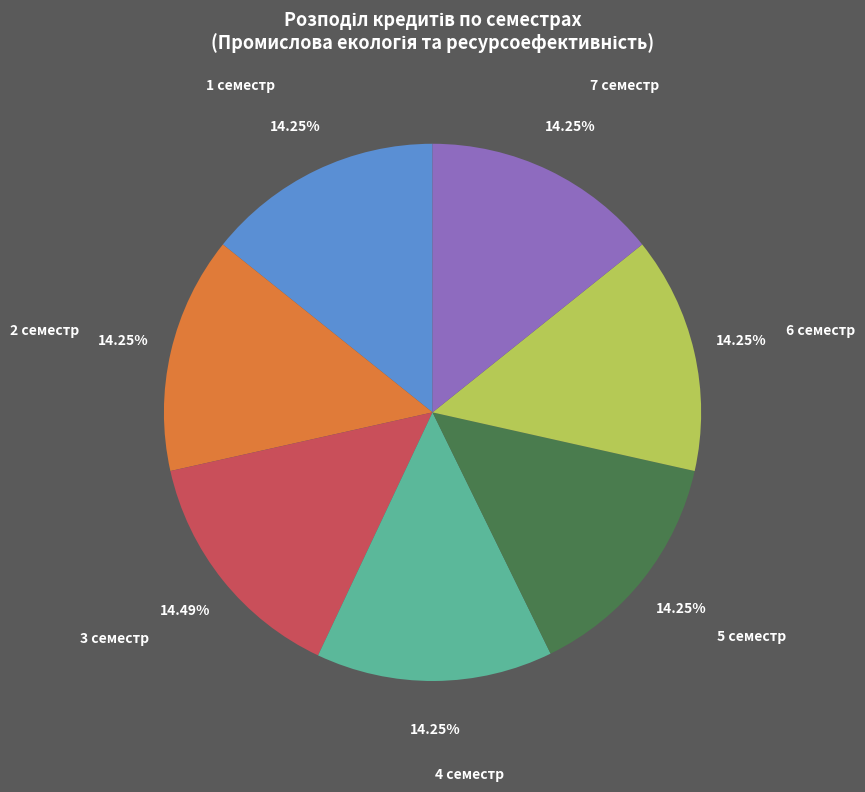

Count the number of slices in the pie.

7